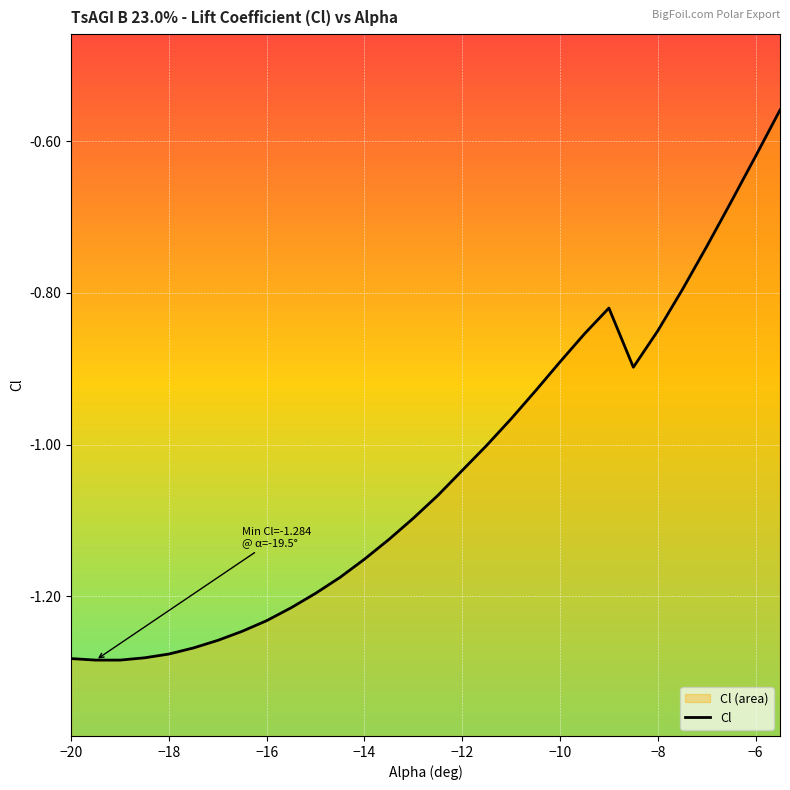

What is the maximum value shown in the chart?

-0.6